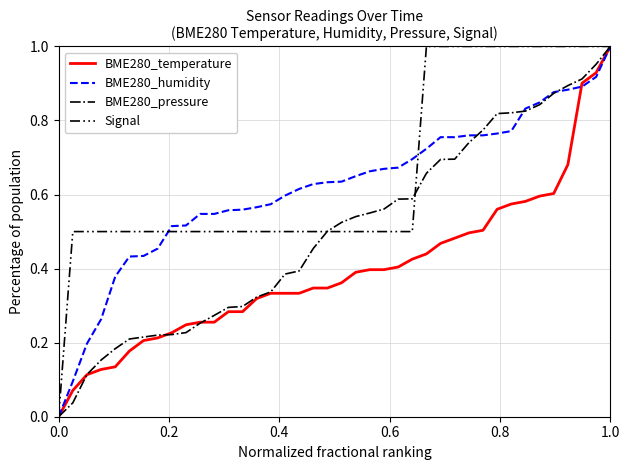

How many categories are shown in the chart?

40